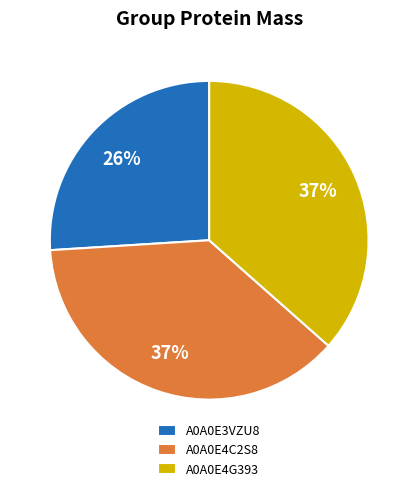

To the nearest percent, what is the difference between the largest and smallest slice percentages?

11%